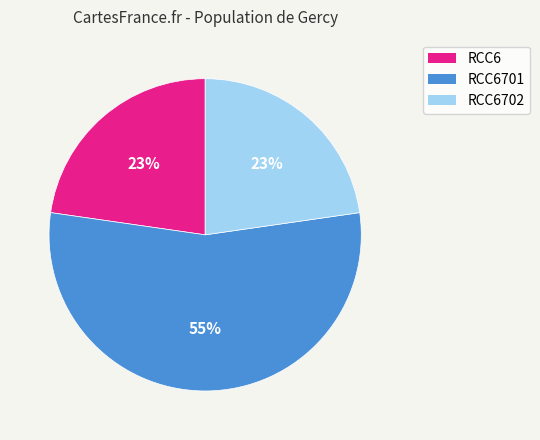

Does any single category account for the majority?

Yes